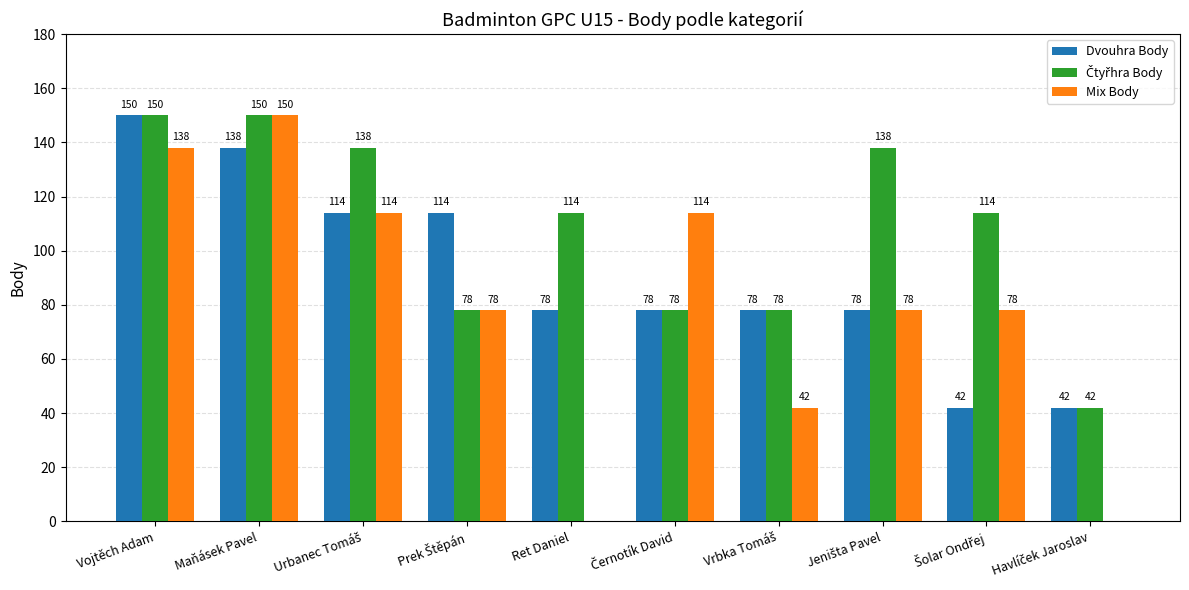

Count the number of data series in this chart.

3